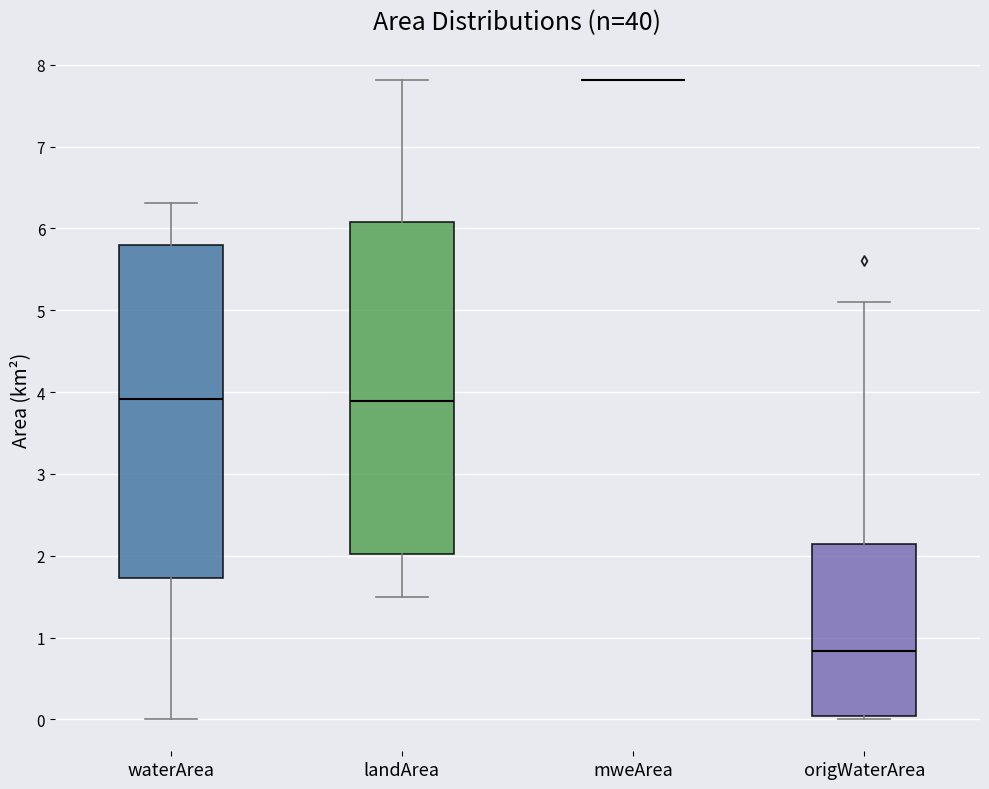

Where is the lower edge of the box for landArea on the y-axis? The values are not printed on the chart, so give them approximately, as read against the axis.

2.0